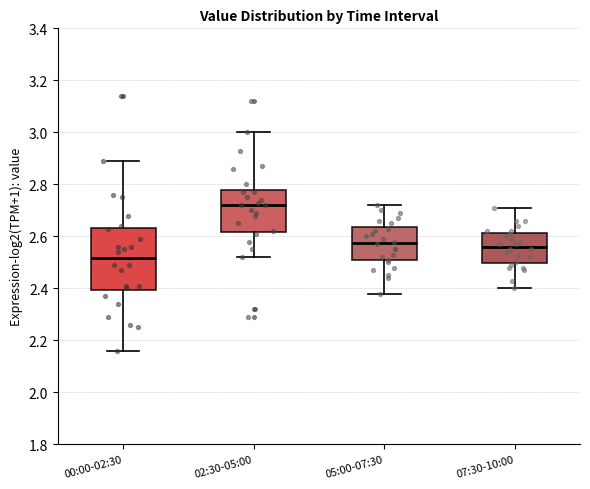

Which box is the tallest, from its lower edge to its upper edge?

00:00-02:30